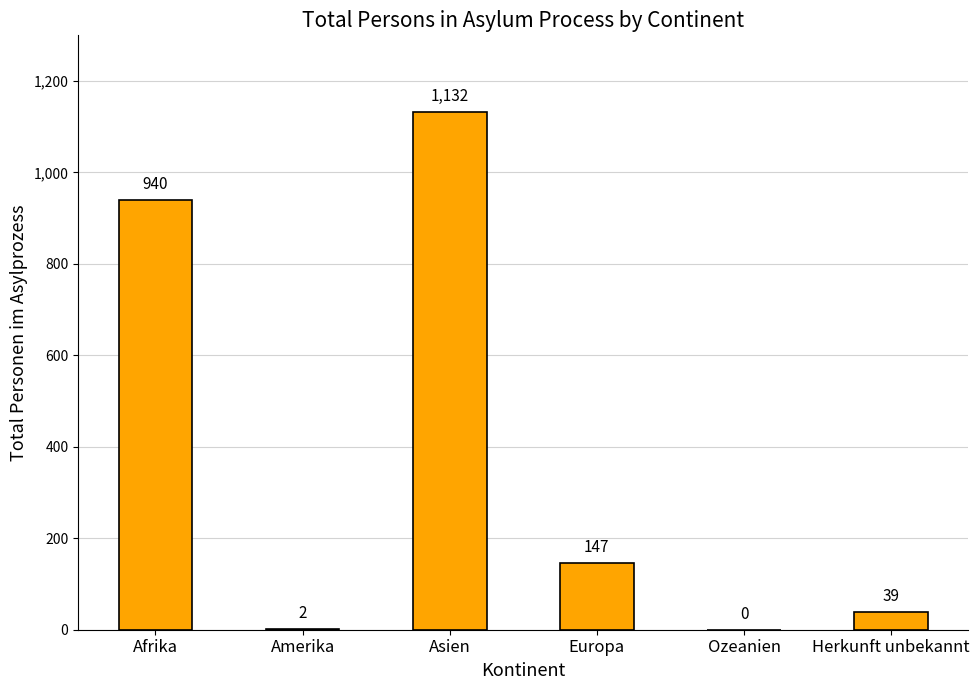

What is the sum of all values?

2260